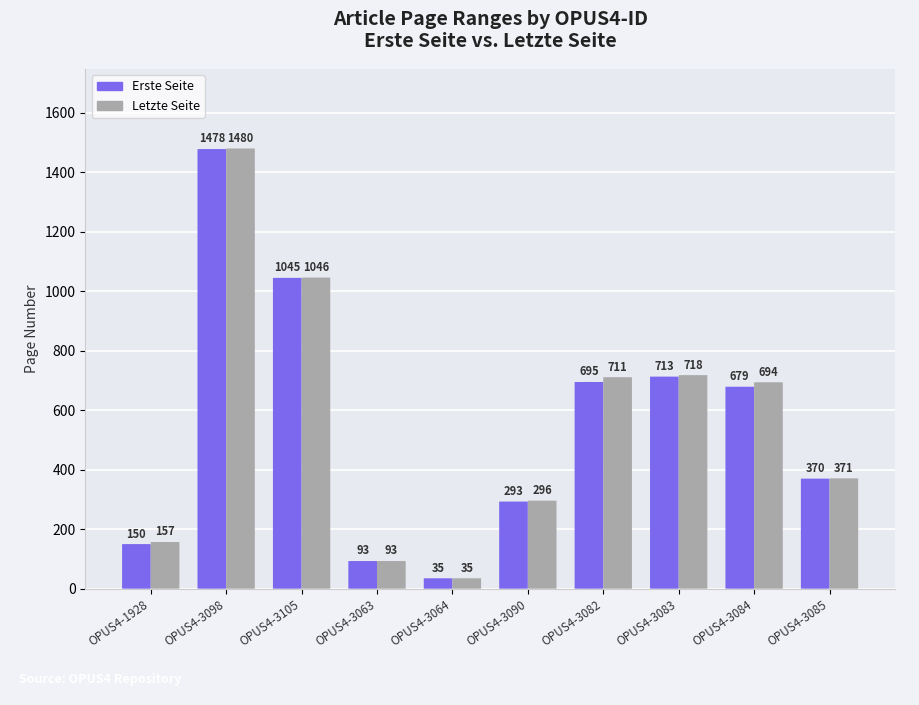

Is the value of Letzte Seite at OPUS4-3084 greater than the value of Erste Seite at OPUS4-3063?

Yes